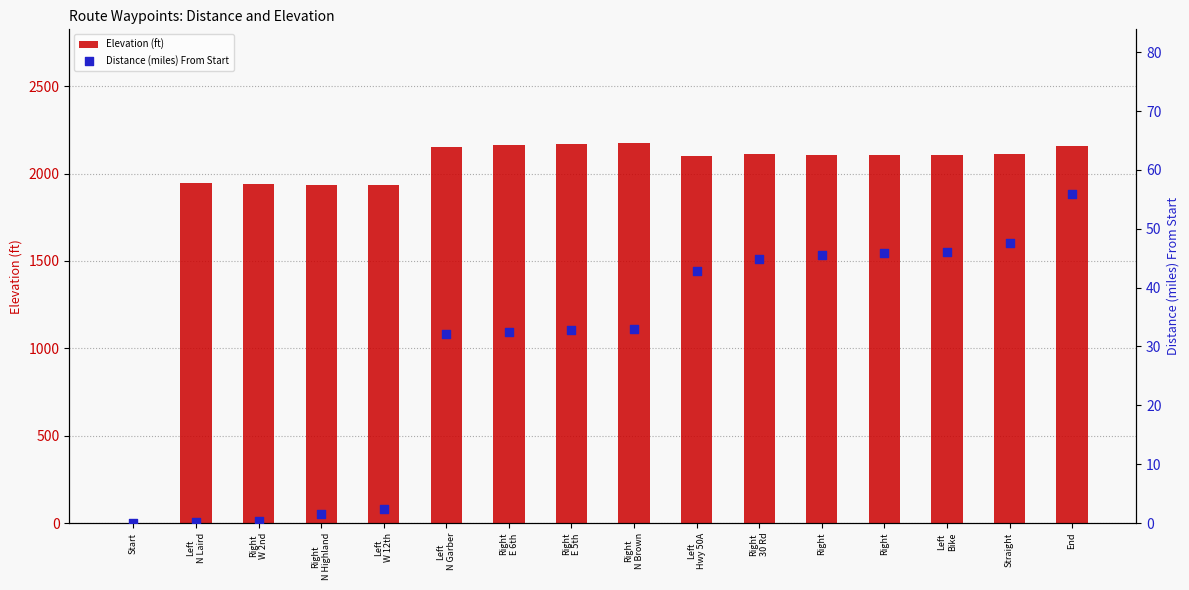

What are all the series names shown in the legend?

Elevation (ft), Distance (miles) From Start